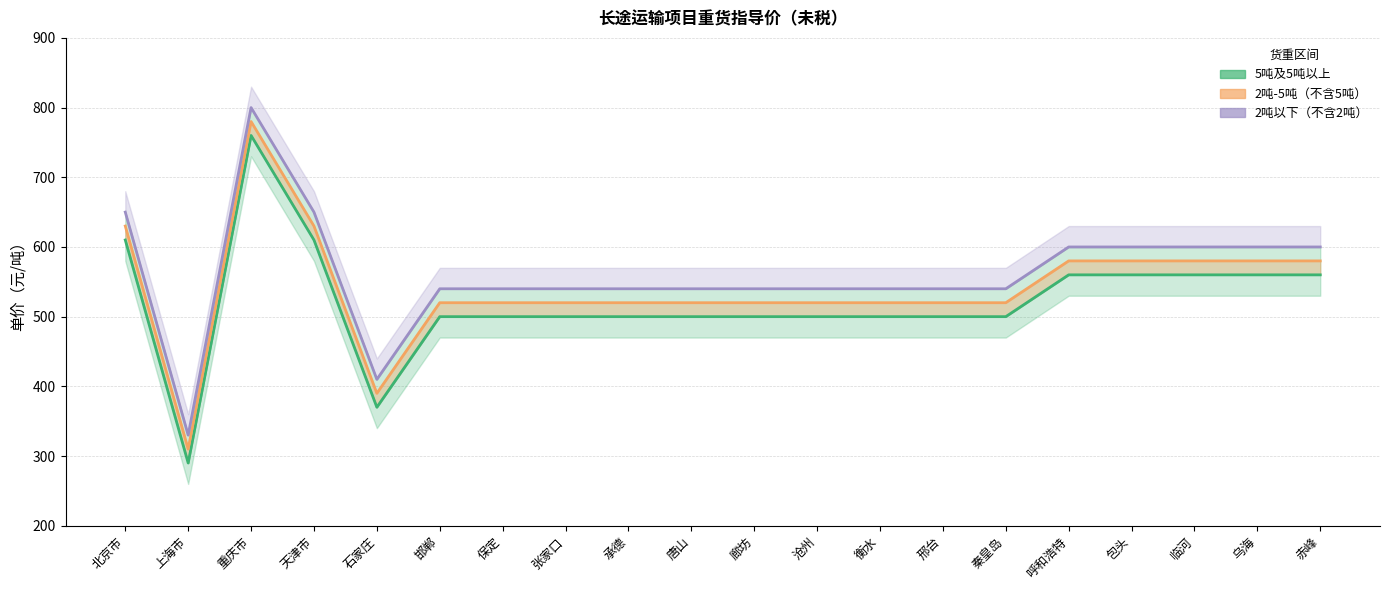

How many data points in 2吨-5吨（不含5吨） are less than 520?

2